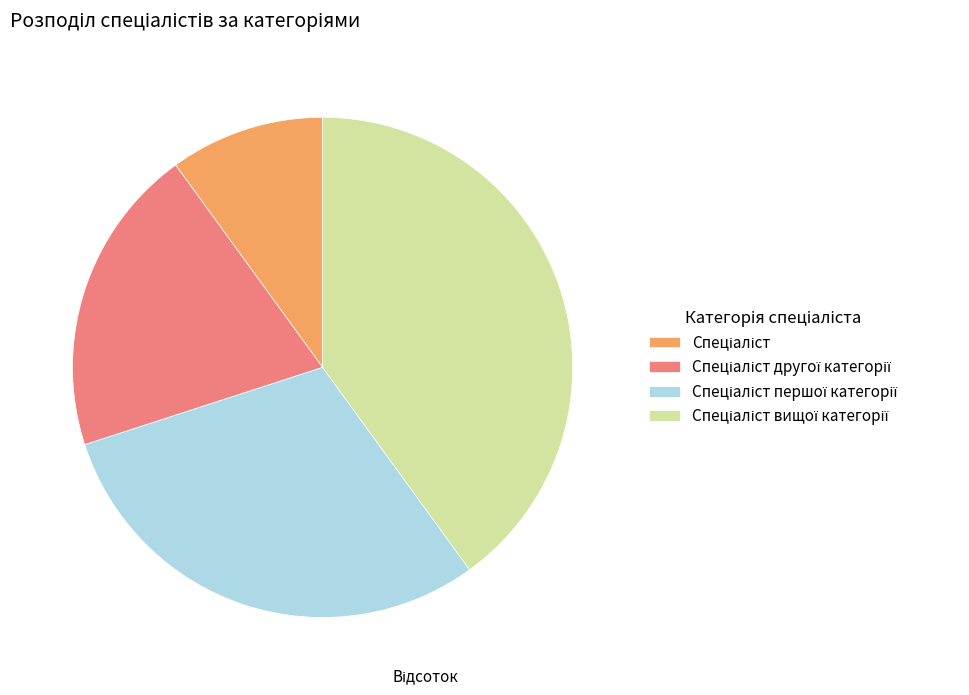

Is there any slice that represents more than half of the pie?

No